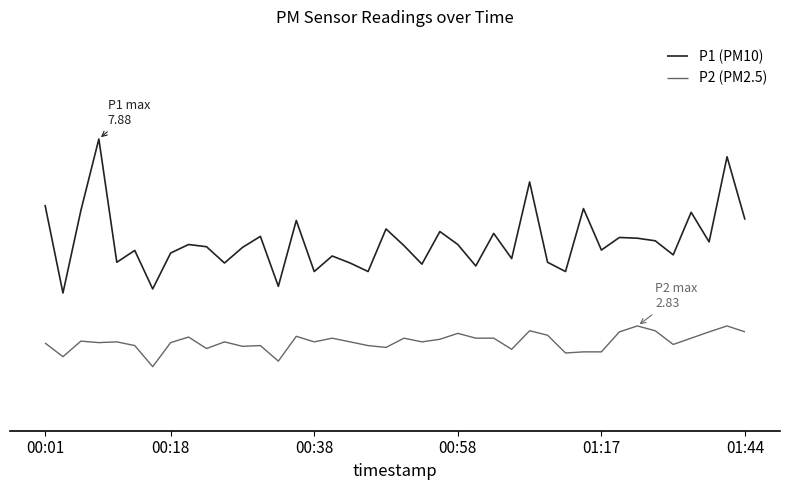

At which label does P2 (PM2.5) first exceed 2?

00:01